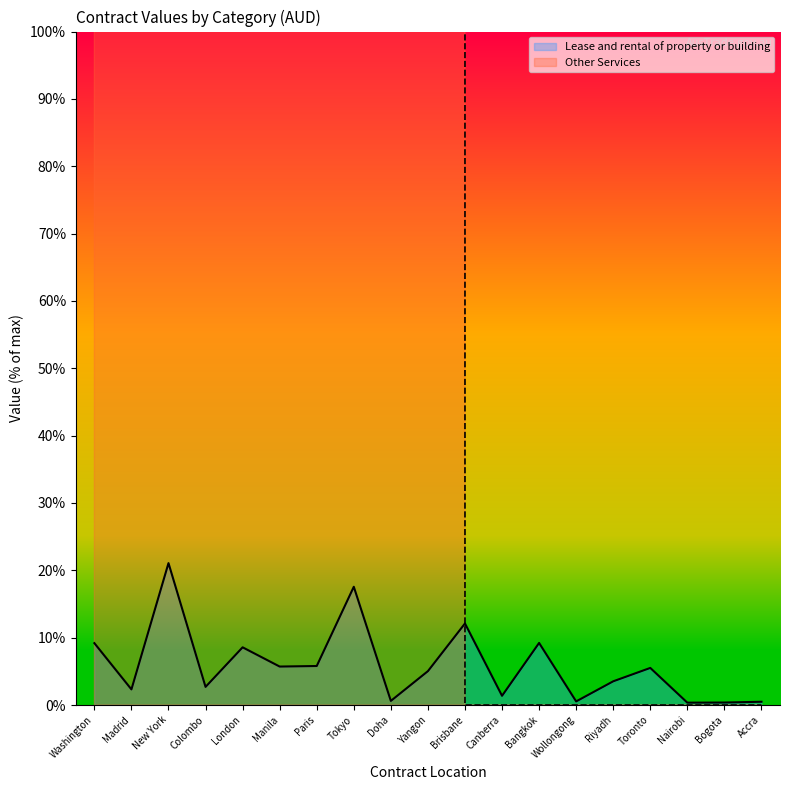

Which label corresponds to the largest value in the chart?

New York